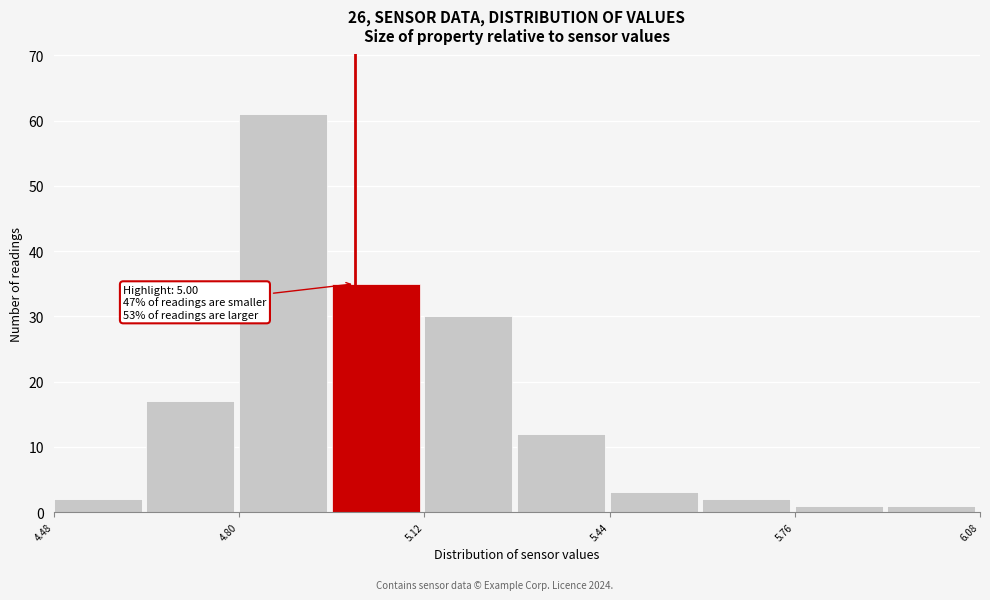

Around what value on the x-axis is the tallest bar? Give the approximate position of its centre, as read against the axis.

4.90